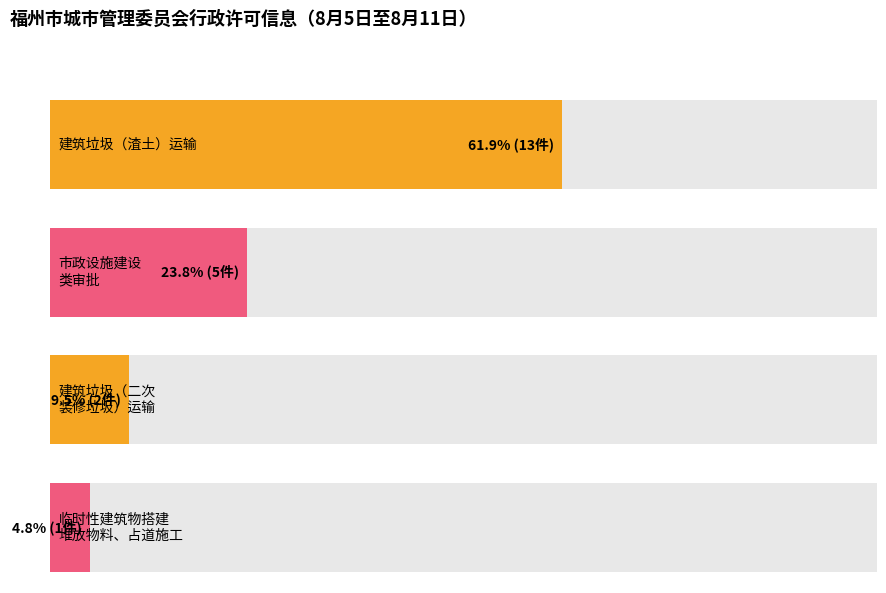

How many values in the 市政设施建设类审批 series exceed 1?

1